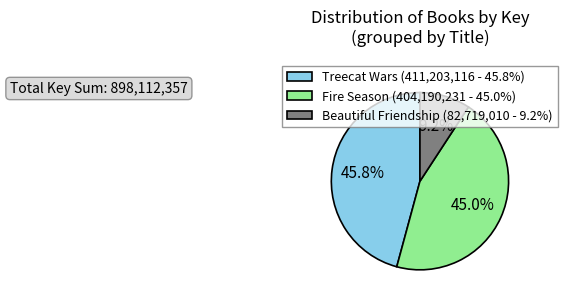

Count the number of slices in the pie.

3